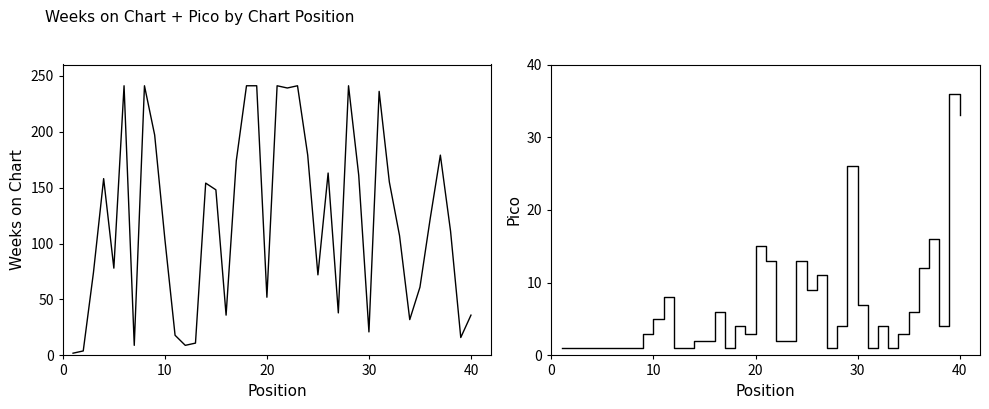

After their last crossing, which series has the higher values: Pico or Weeks on Chart?

Weeks on Chart